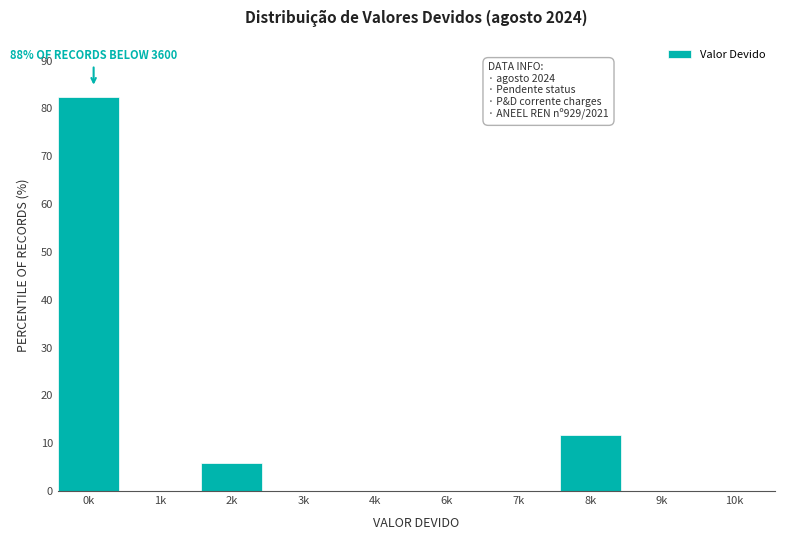

Reading right to left, list all the values displayed in this chart.

10k=0.0	9k=0.0	8k=11.8	7k=0.0	6k=0.0	4k=0.0	3k=0.0	2k=5.9	1k=0.0	0k=82.4